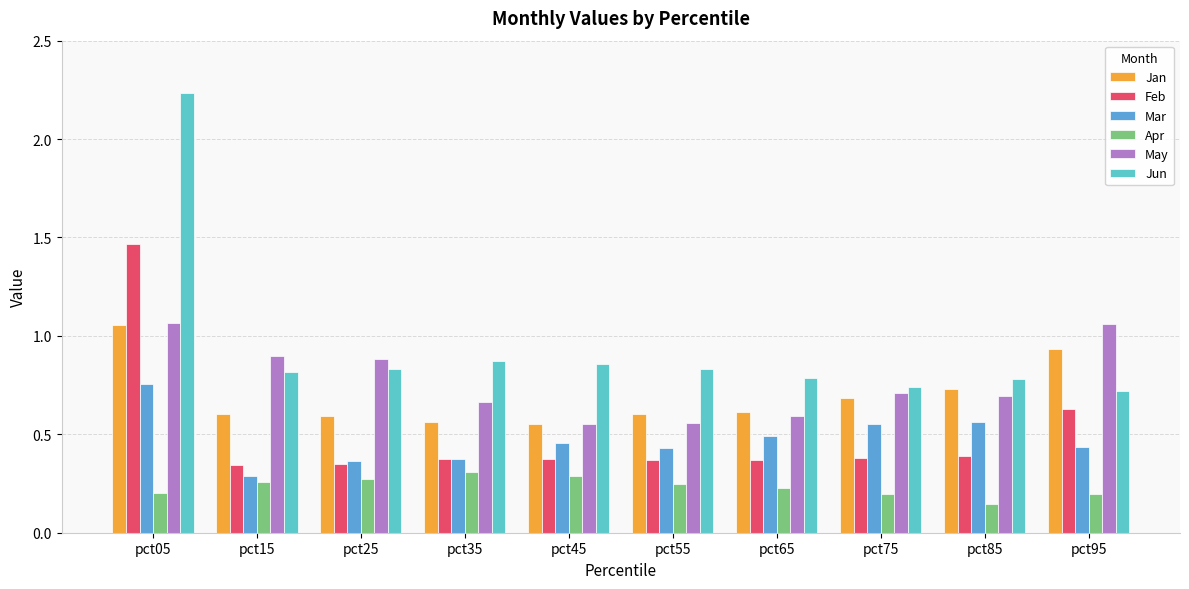

What is the total value across all series at pct05?

6.8